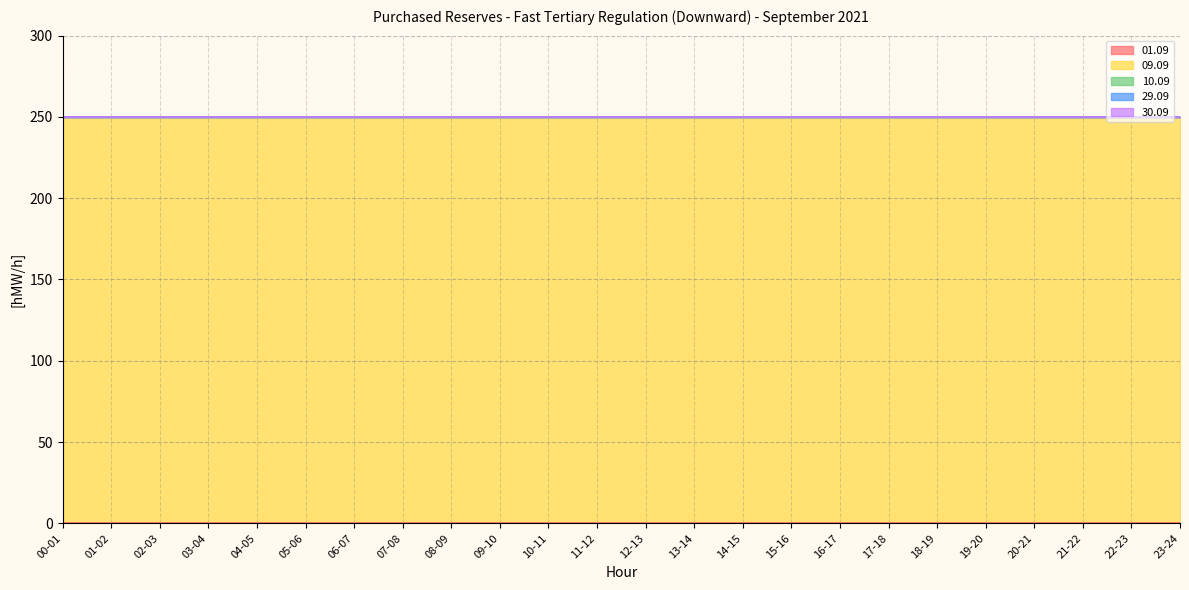

Which category has the highest value across all series?

00-01